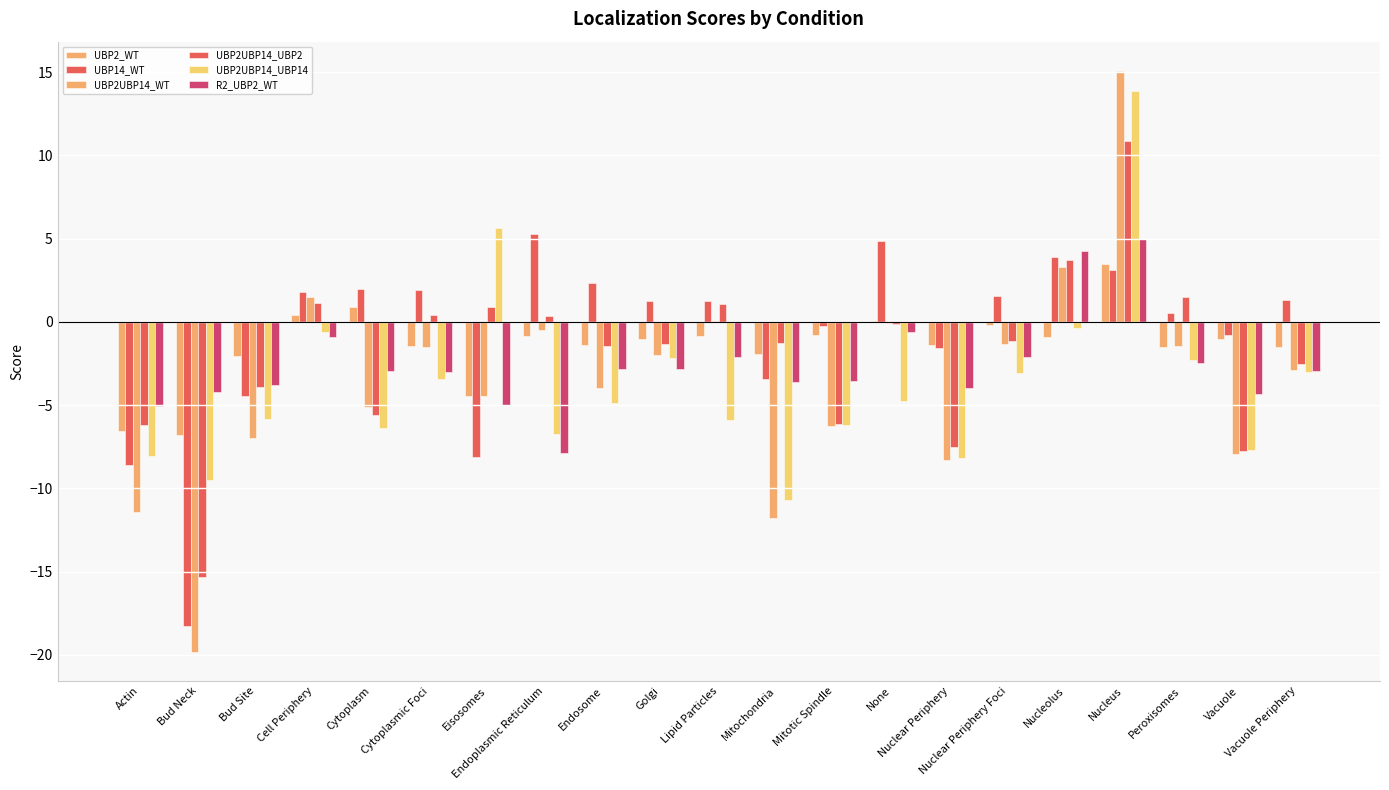

Are the bars horizontal?

No